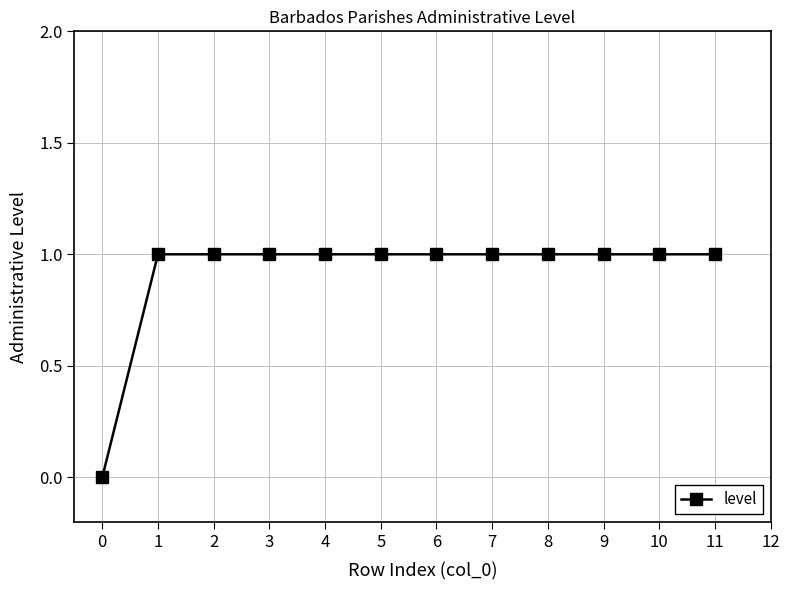

At which label is the value closest to 0?

0